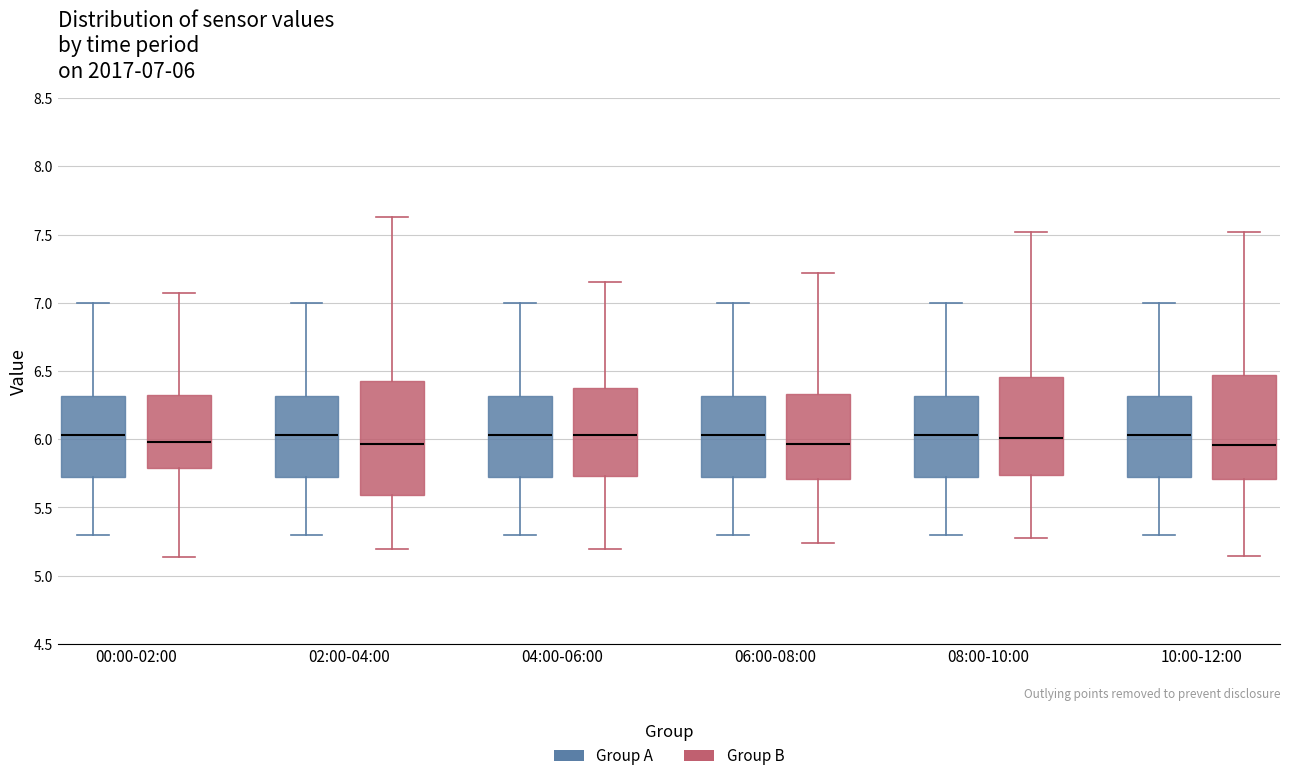

Comparing the boxes themselves (not the whiskers), which one is the tallest?

02:00-04:00 (Group B)